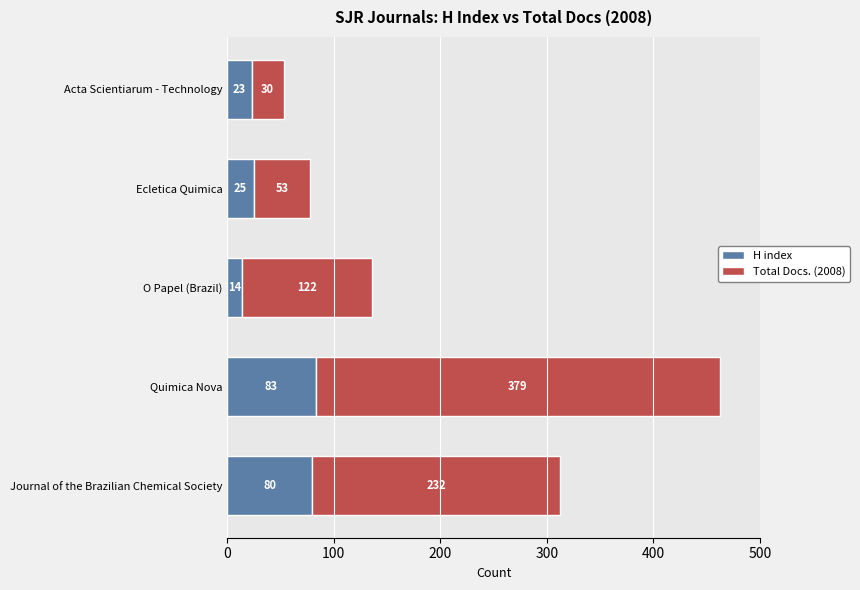

What is the total value across all series at O Papel (Brazil)?

136